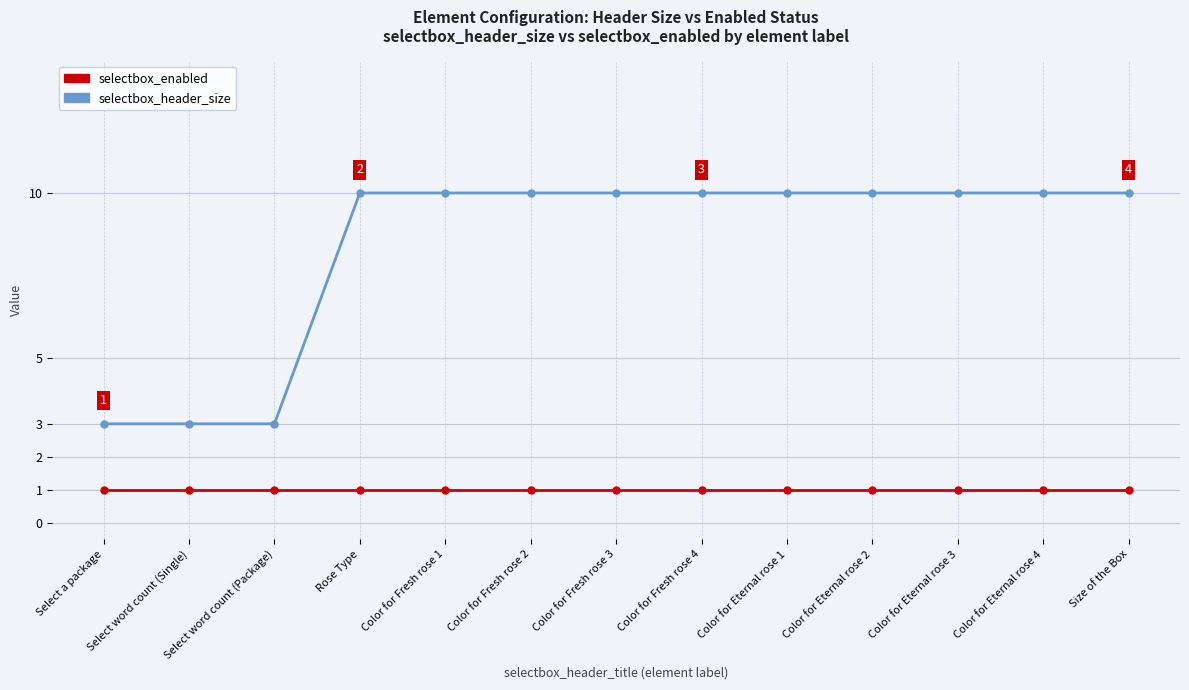

What are all the series names shown in the legend?

selectbox_enabled, selectbox_header_size